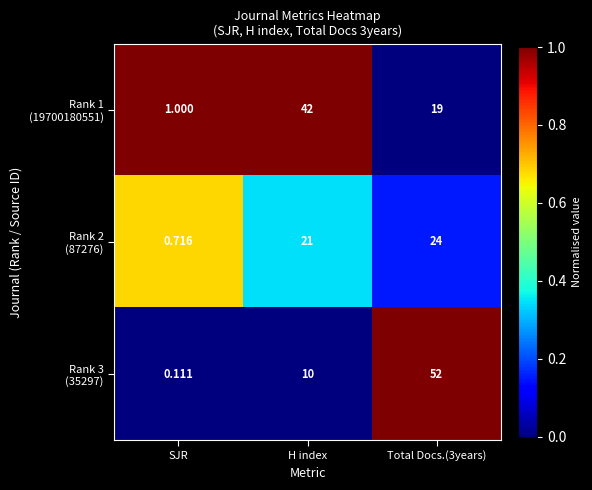

Which series changed the most between SJR and Total Docs.(3years)?

Rank 1 (19700180551)